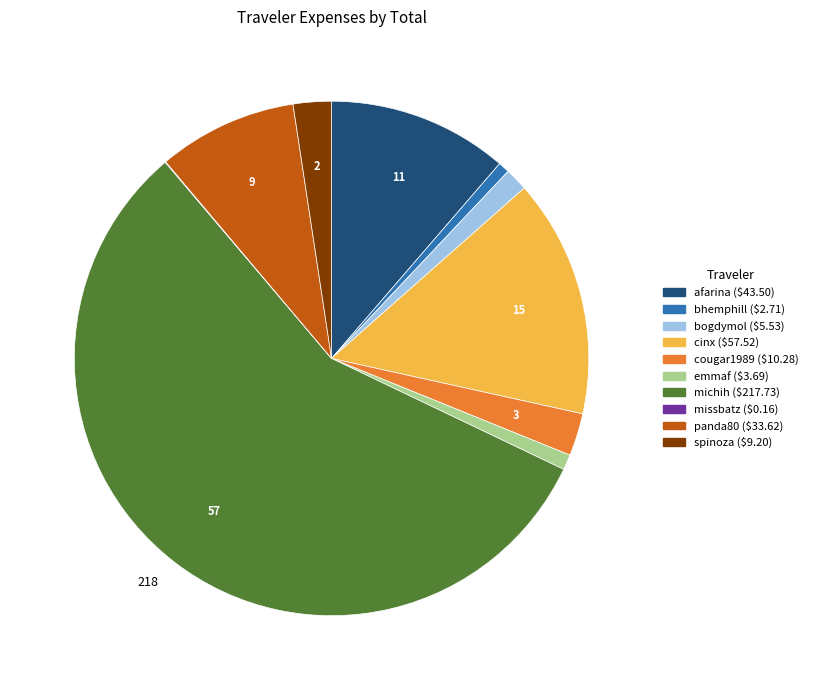

Between cougar1989 and panda80, which is larger?

panda80